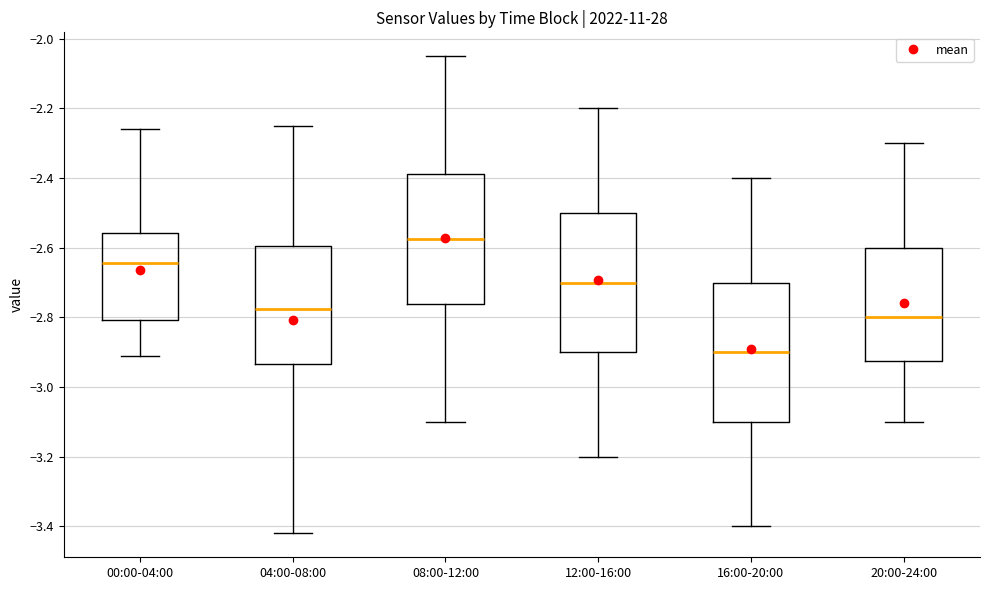

Reading left to right, read every box against the y-axis: the position of its median line, the range the box covers, and the ends of its whiskers. The values are not printed on the chart, so give them approximately, as read against the axis.

00:00-04:00: median -2.64, box -2.80 to -2.56, whiskers -2.90 to -2.26
04:00-08:00: median -2.78, box -2.94 to -2.60, whiskers -3.42 to -2.24
08:00-12:00: median -2.58, box -2.76 to -2.38, whiskers -3.10 to -2.04
12:00-16:00: median -2.70, box -2.90 to -2.50, whiskers -3.20 to -2.20
16:00-20:00: median -2.90, box -3.10 to -2.70, whiskers -3.40 to -2.40
20:00-24:00: median -2.80, box -2.92 to -2.60, whiskers -3.10 to -2.30